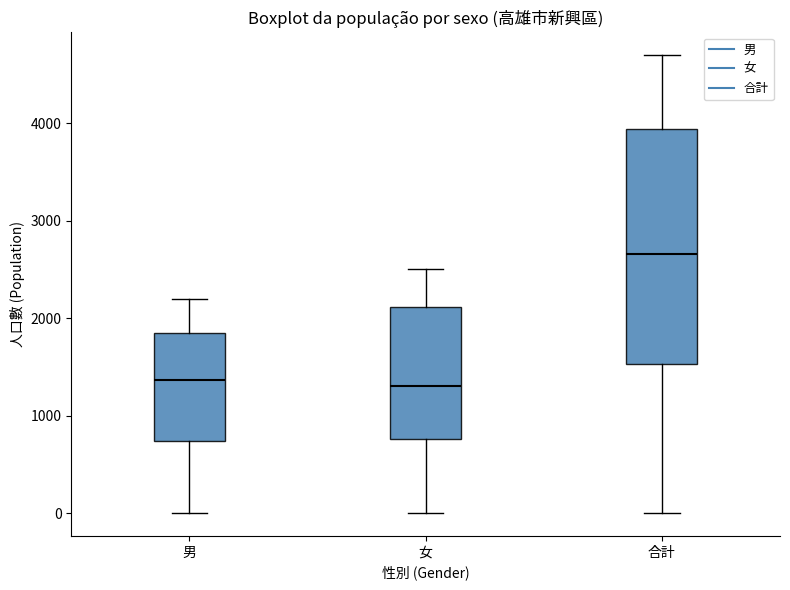

Reading left to right, transcribe this box plot: for each box, give where its median line is, the range the box spans, and where its two whiskers end, as read against the y-axis. The values are not printed on the chart, so give them approximately, as read against the axis.

男: median 1400, box 700 to 1800, whiskers 0 to 2200
女: median 1300, box 800 to 2100, whiskers 0 to 2500
合計: median 2700, box 1500 to 3900, whiskers 0 to 4700